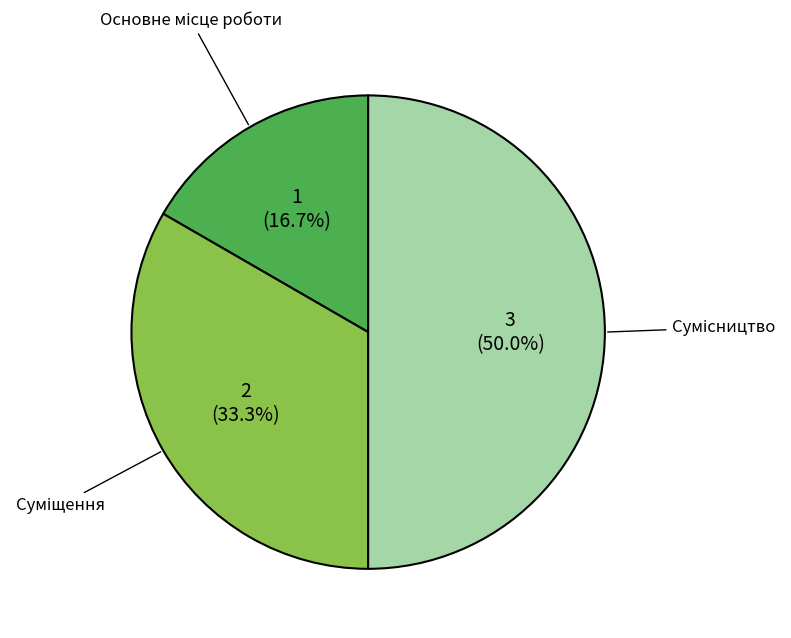

What percentage is the Сумісництво slice, to the nearest percent?

50%